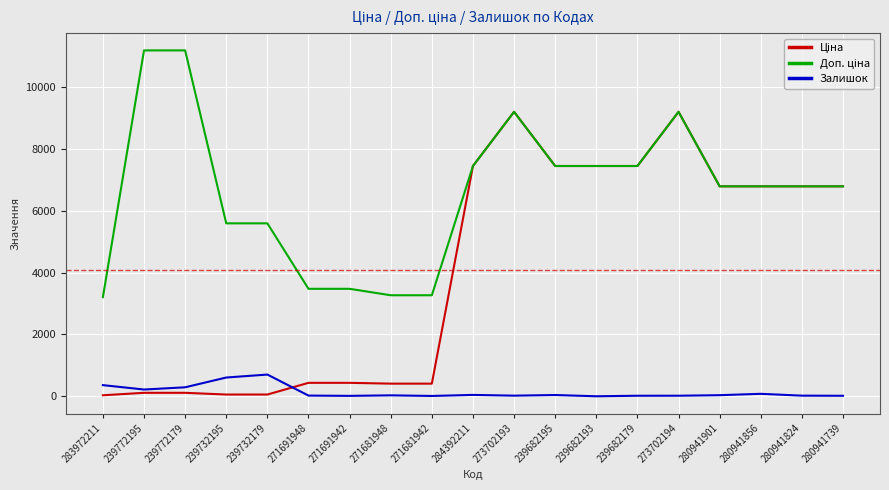

What is the maximum value for Залишок?

702.0